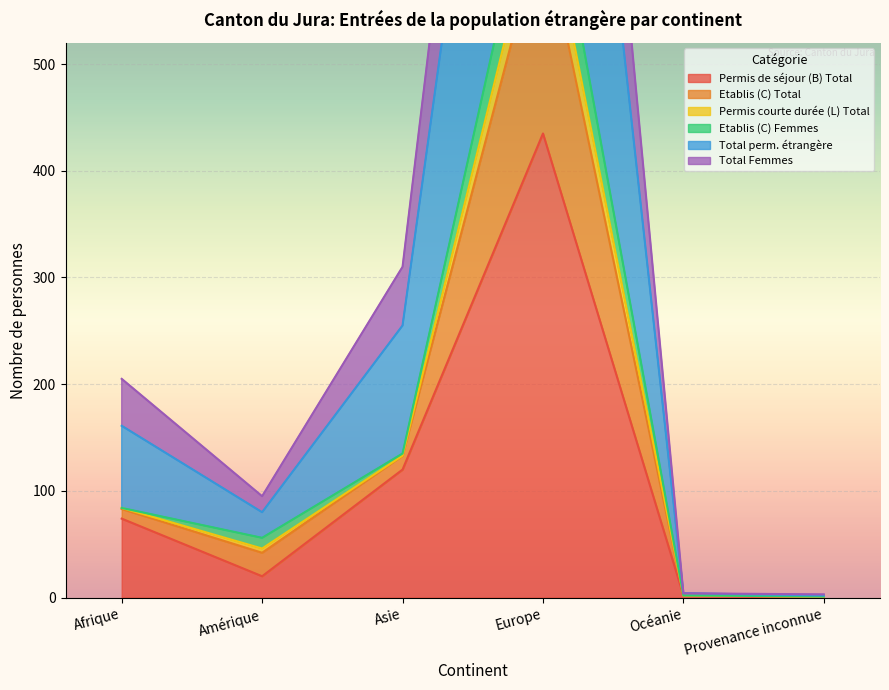

What is the lowest value of the Total perm. étrangère series?

3